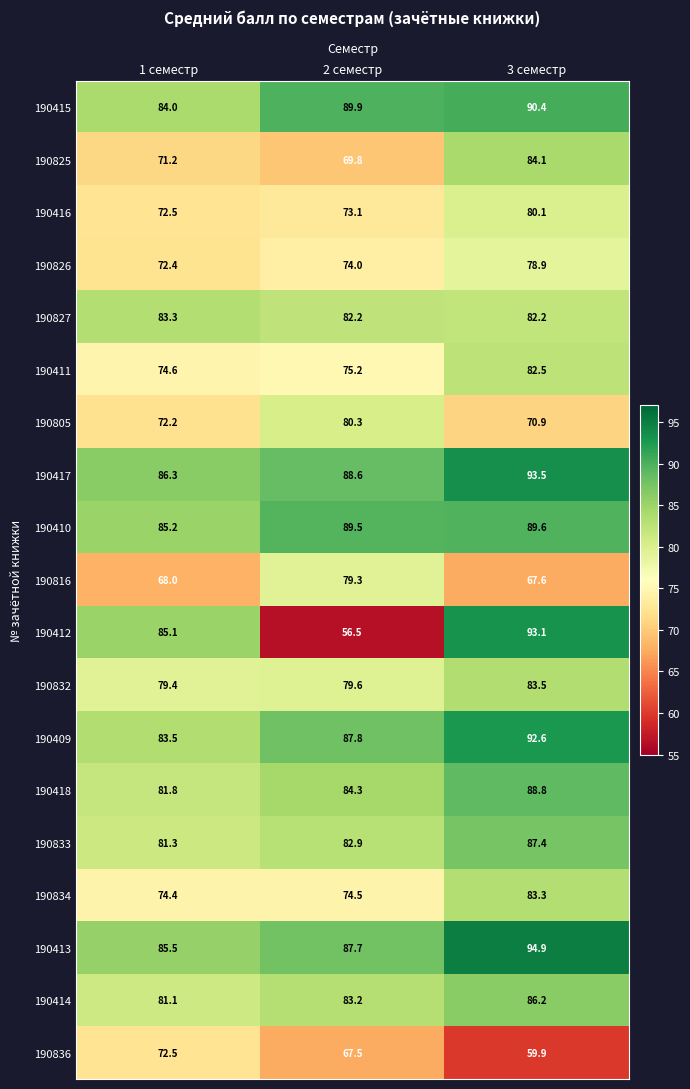

What is the total value across all series at 3 семестр?

1589.5